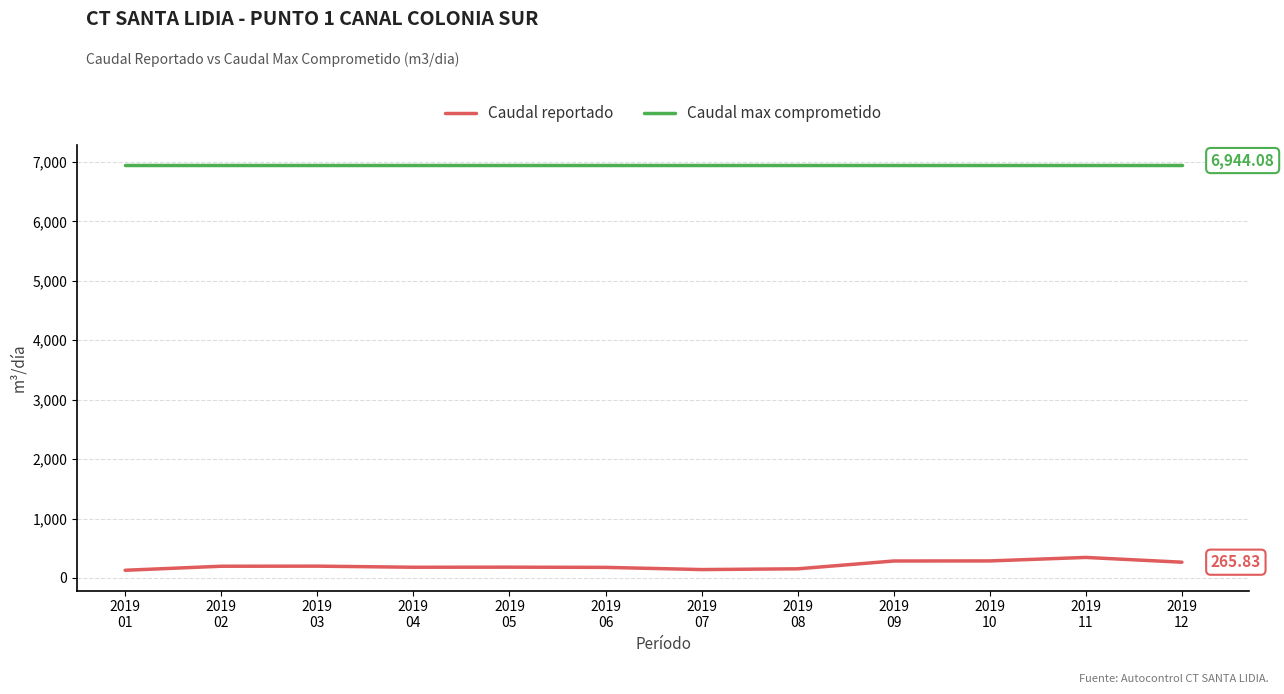

What is the maximum value shown in the chart?

6944.1